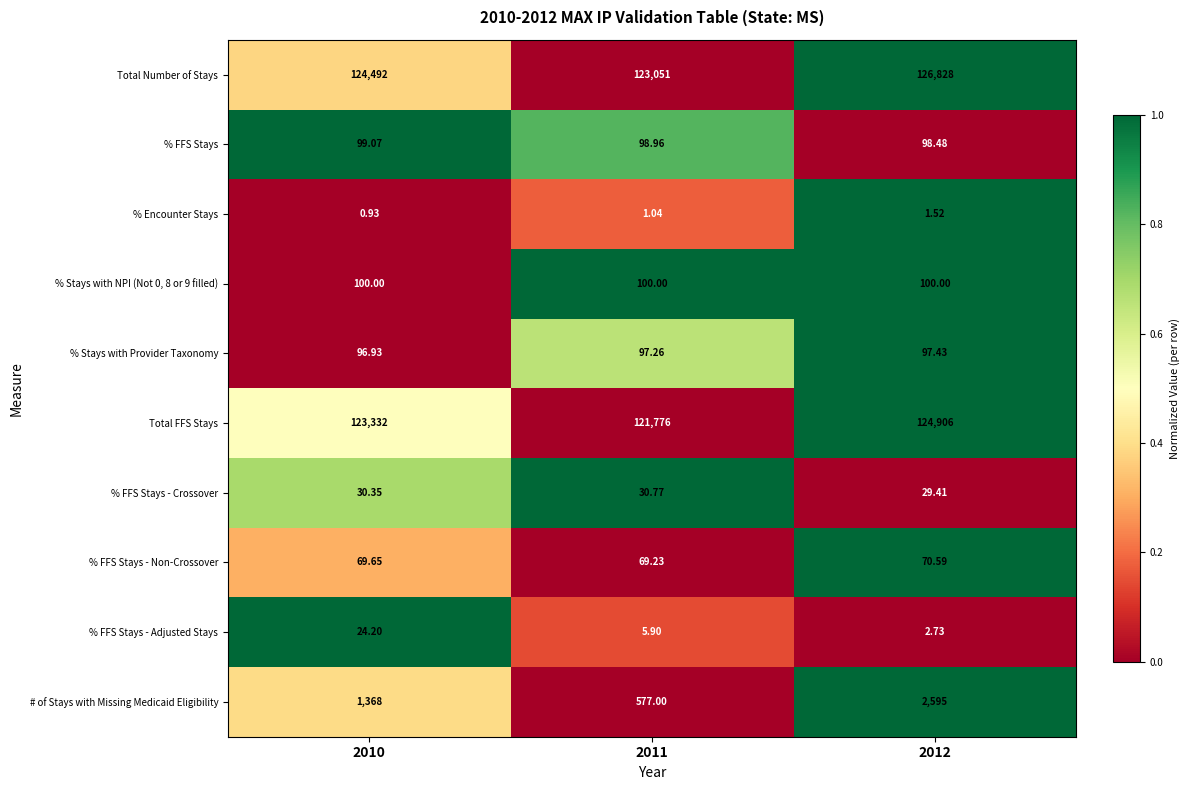

What is the total value across all series at 2012?

254729.2